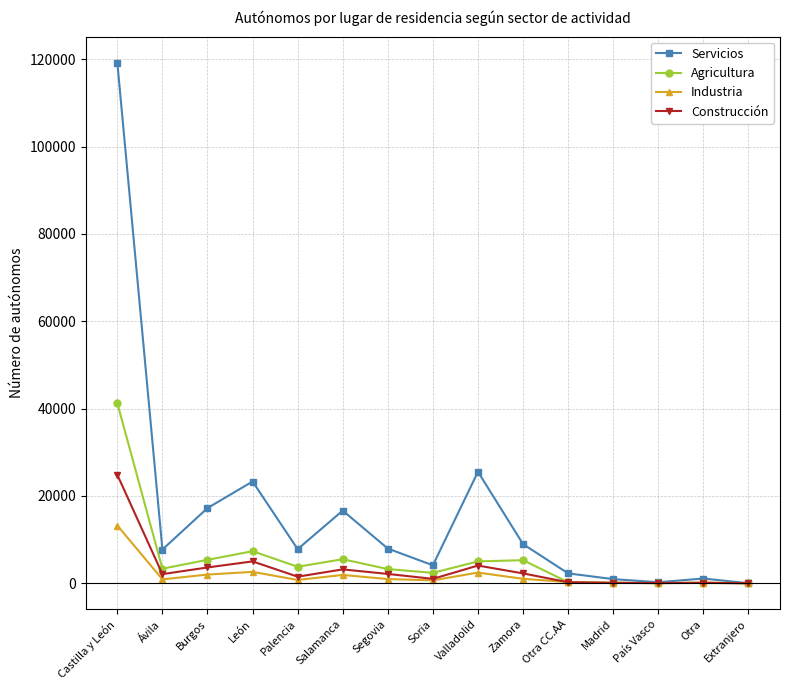

At which category is the sum across all series the highest?

Castilla y León